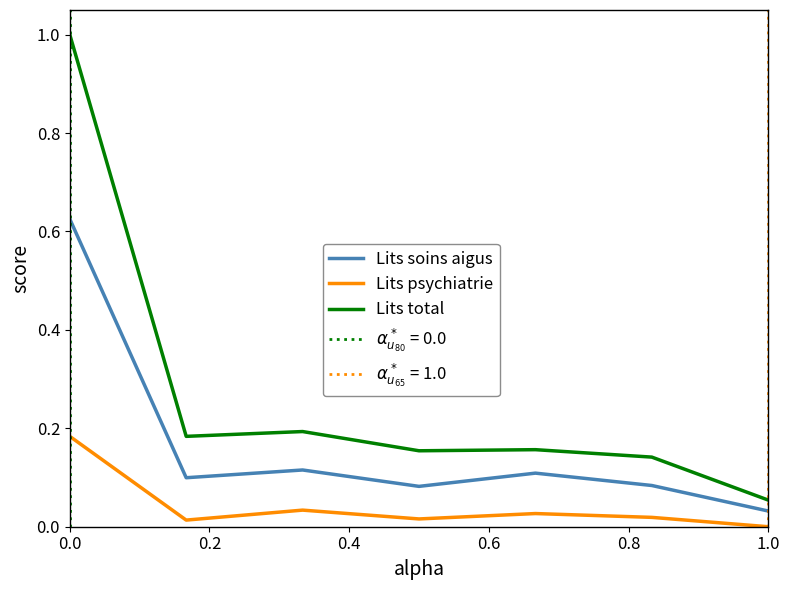

What is the difference between the maximum and minimum values in the Lits soins aigus series?

0.6